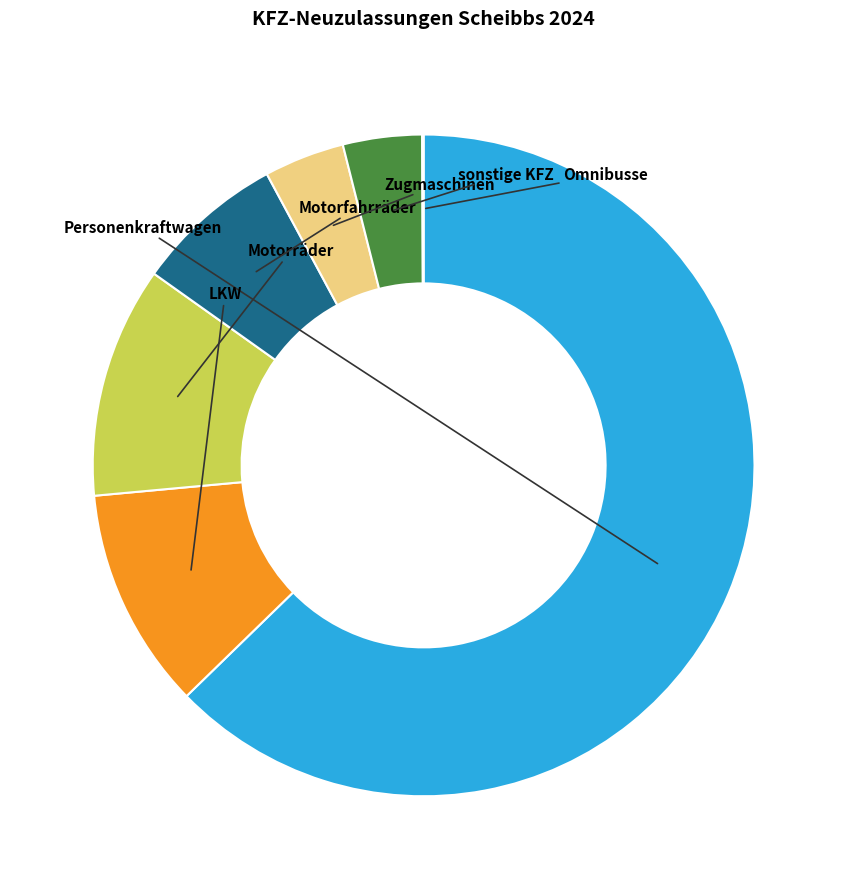

Is there a majority slice in this chart?

Yes